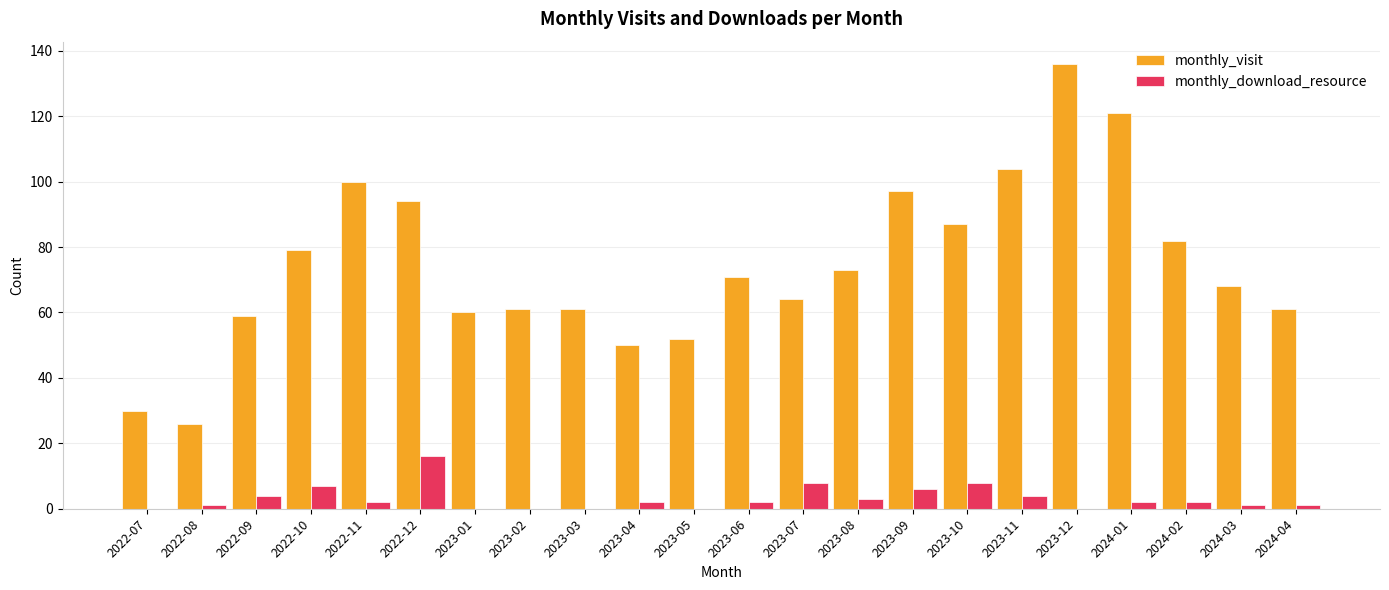

What is the greatest value displayed?

136